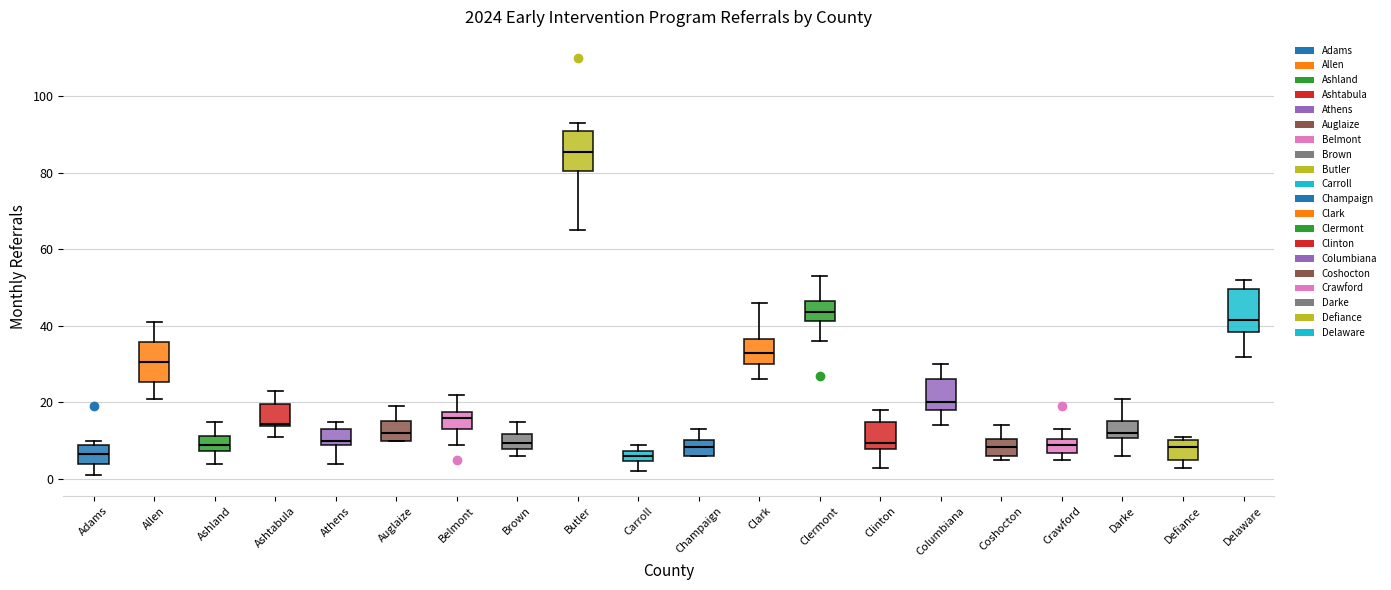

Where does the upper whisker of the box for Allen end on the y-axis? The values are not printed on the chart, so give them approximately, as read against the axis.

42